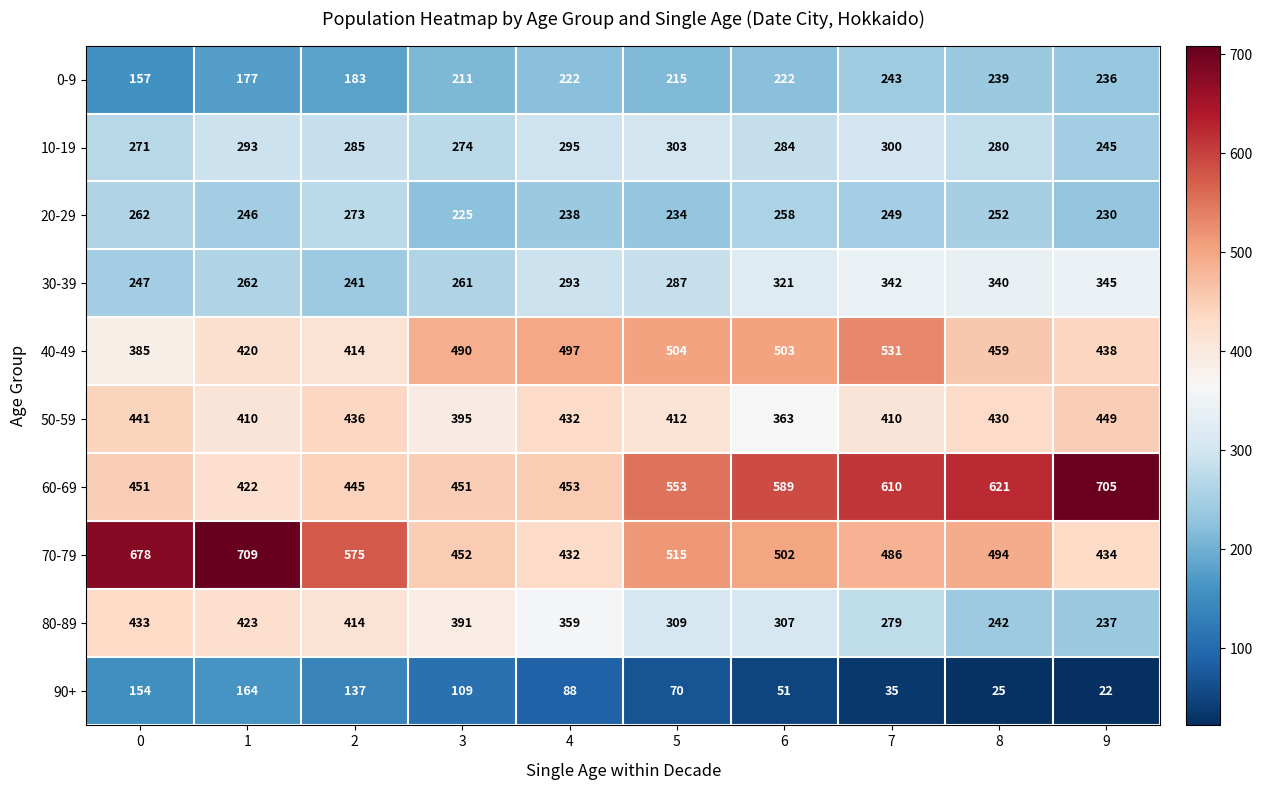

At which category is the sum across all series the highest?

1